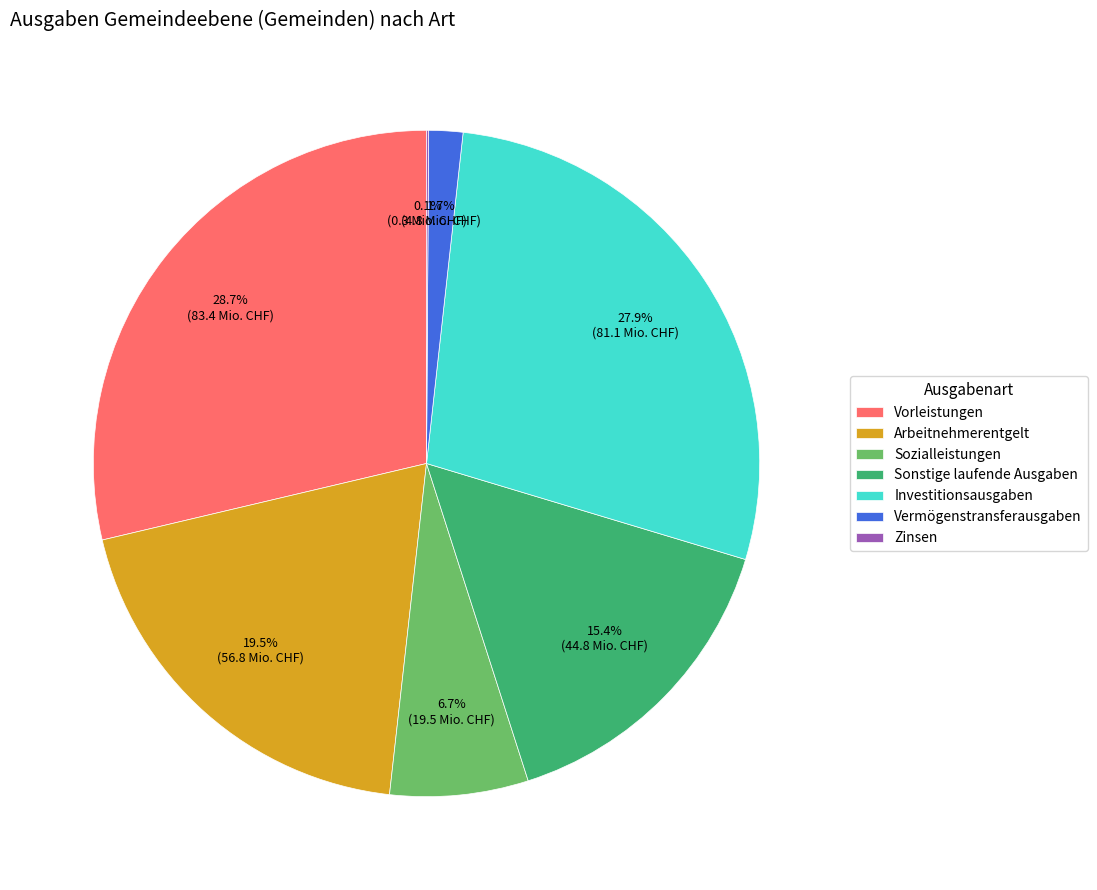

Does Vermögenstransferausgaben account for over 50% of the chart?

No